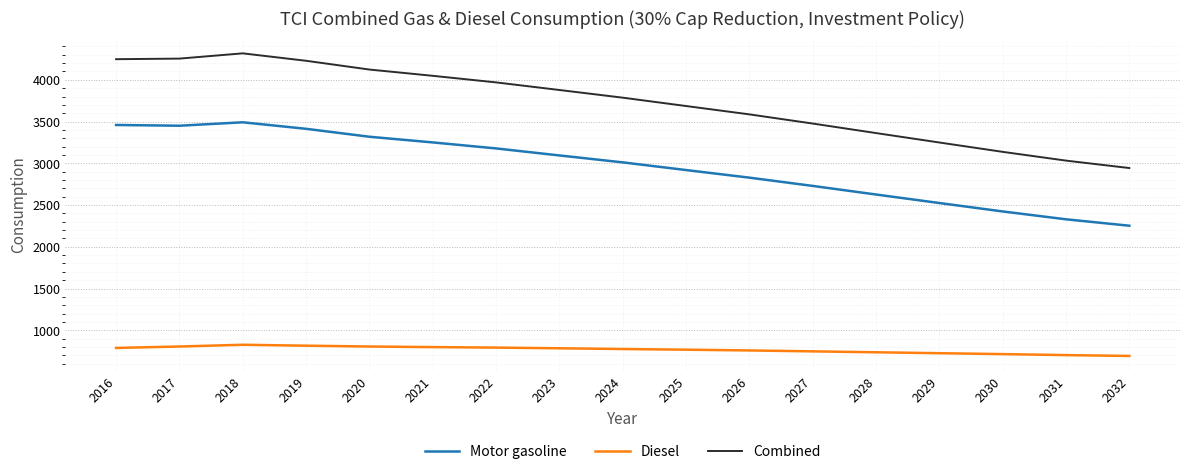

True or false: Diesel and Combined intersect in this chart.

False